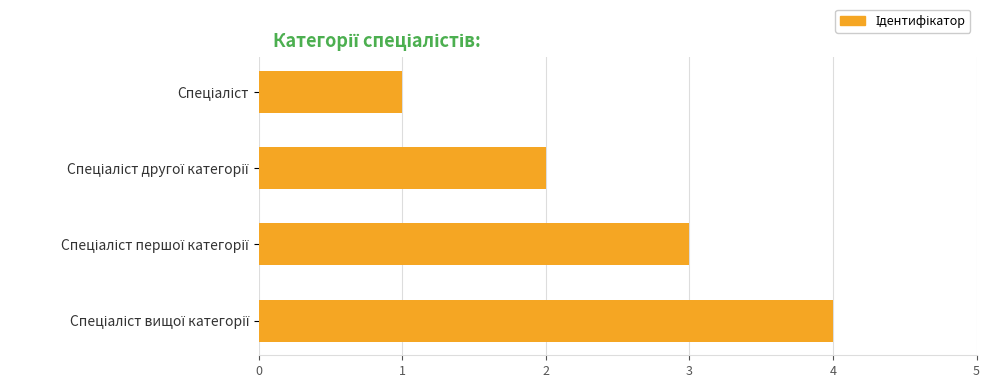

What is the sum of all values?

10